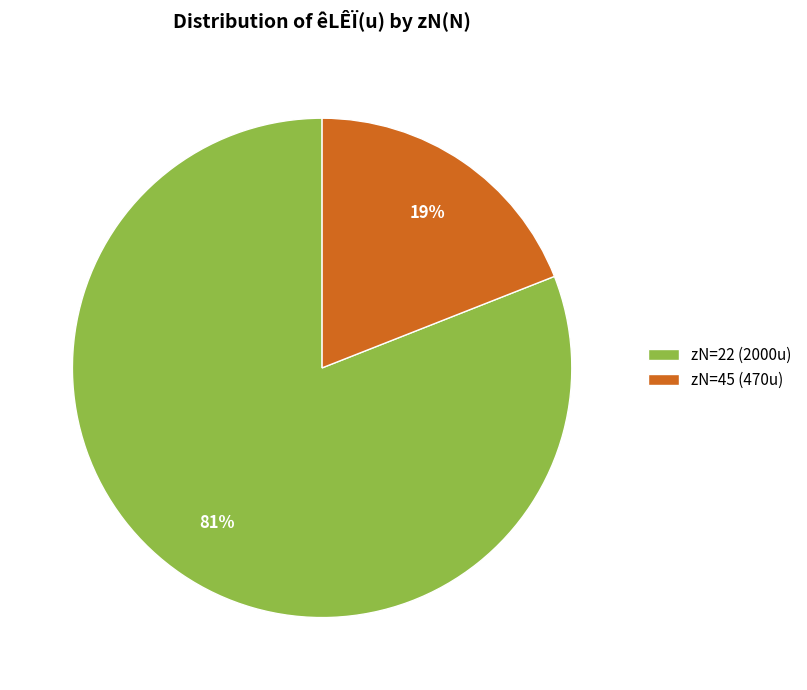

Which category has the biggest portion of the pie?

zN=22 (2000u)